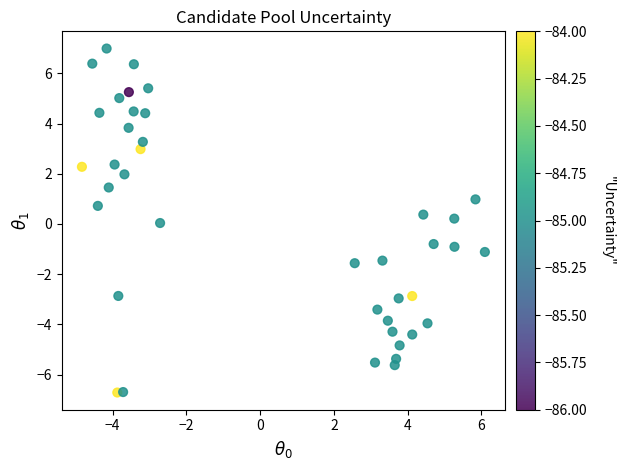

What is the range of Y values (max minus min)?

13.7